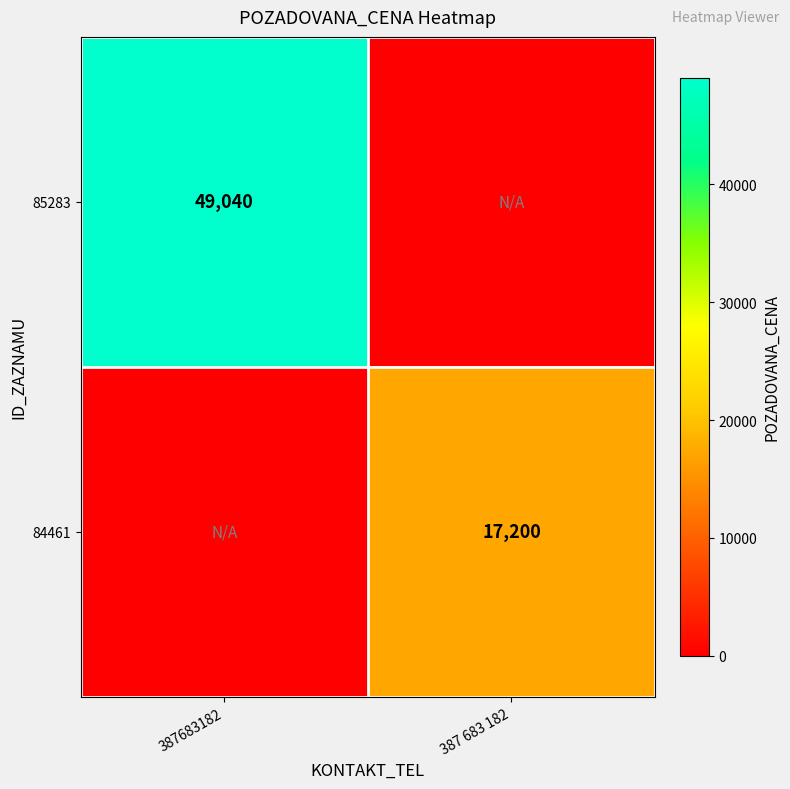

At how many categories does at least one series exceed 5837?

2